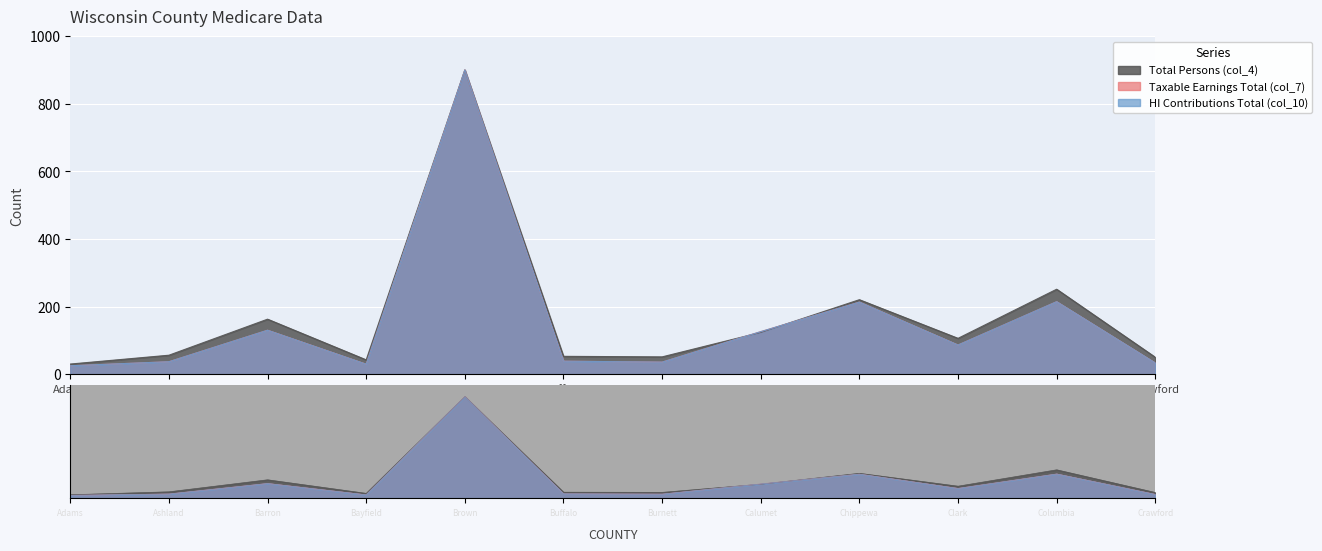

Reading left to right, transcribe all the data shown in this chart.

Total Persons (col_4): Adams=30.1	Ashland=56.2	Barron=162.8	Bayfield=42.5	Brown=900.0	Buffalo=52.9	Burnett=51.3	Calumet=123.7	Chippewa=220.4	Clark=106.2	Columbia=251.5	Crawford=50.2
Taxable Earnings Total (col_7): Adams=25.0	Ashland=36.9	Barron=130.1	Bayfield=29.6	Brown=900.0	Buffalo=38.6	Burnett=35.8	Calumet=126.0	Chippewa=213.3	Clark=86.3	Columbia=214.5	Crawford=33.2
HI Contributions Total (col_10): Adams=25.0	Ashland=36.9	Barron=130.1	Bayfield=29.6	Brown=900.0	Buffalo=38.6	Burnett=35.8	Calumet=126.0	Chippewa=213.3	Clark=86.3	Columbia=214.5	Crawford=33.2